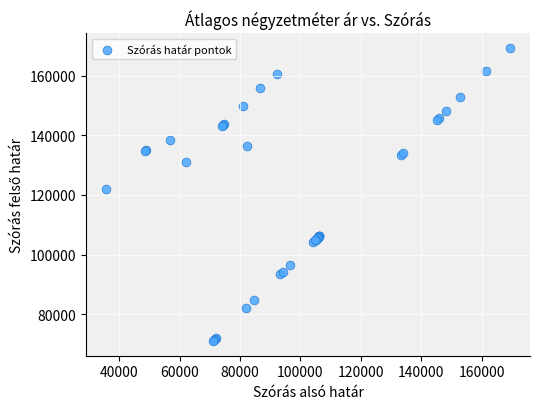

What Y value in the scatter plot is closest to 120177?

121852